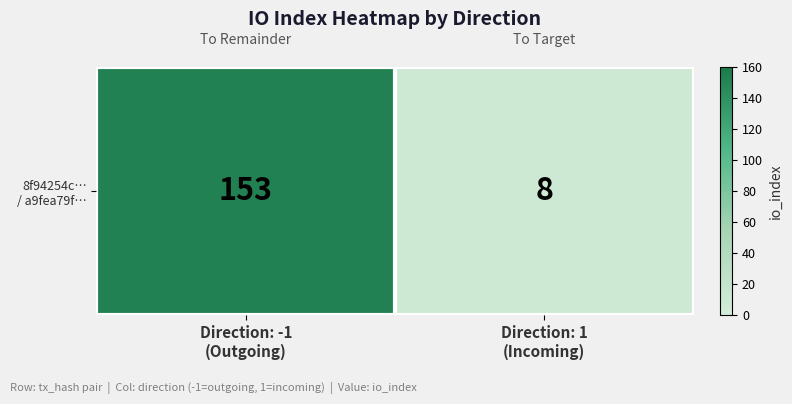

What is the ratio of the value at Direction: 1
(Incoming) to the value at Direction: -1
(Outgoing)?

0.1